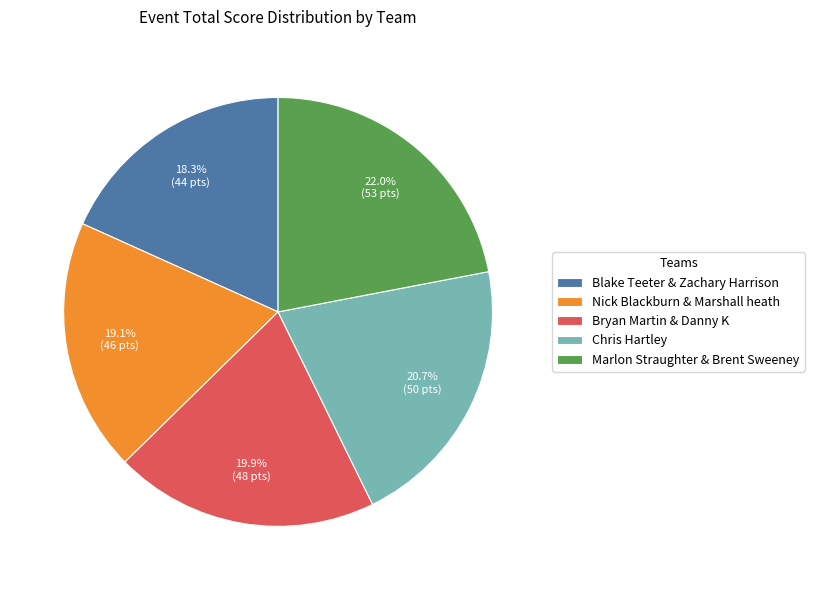

Count the number of slices in the pie.

5